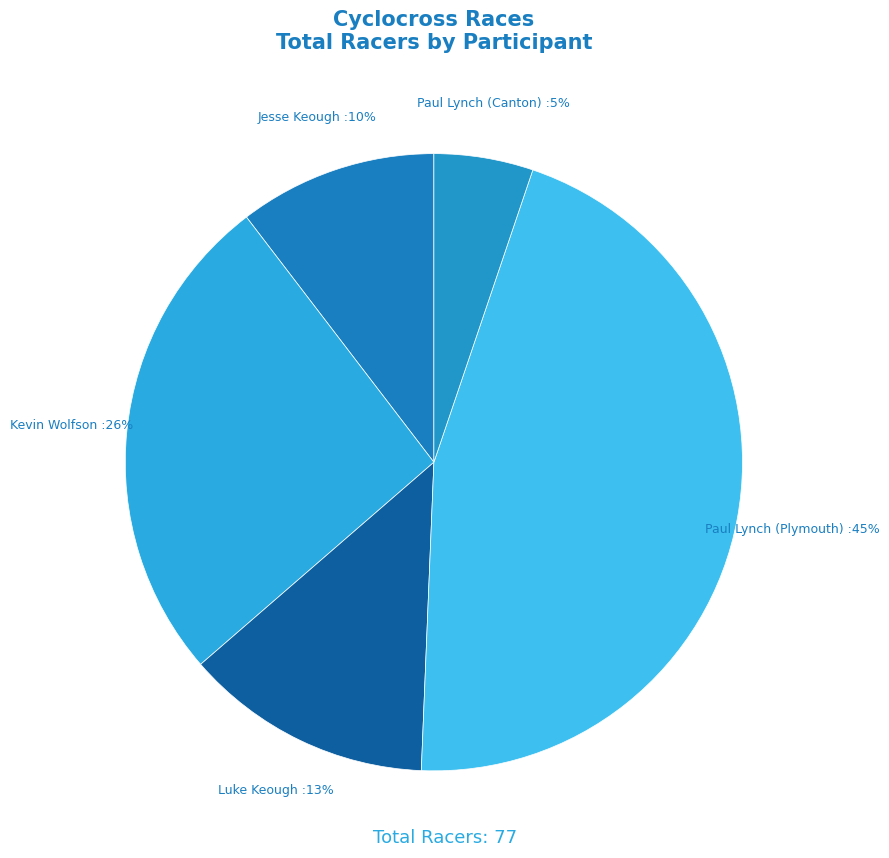

To the nearest percent, what portion does Kevin Wolfson represent?

26%